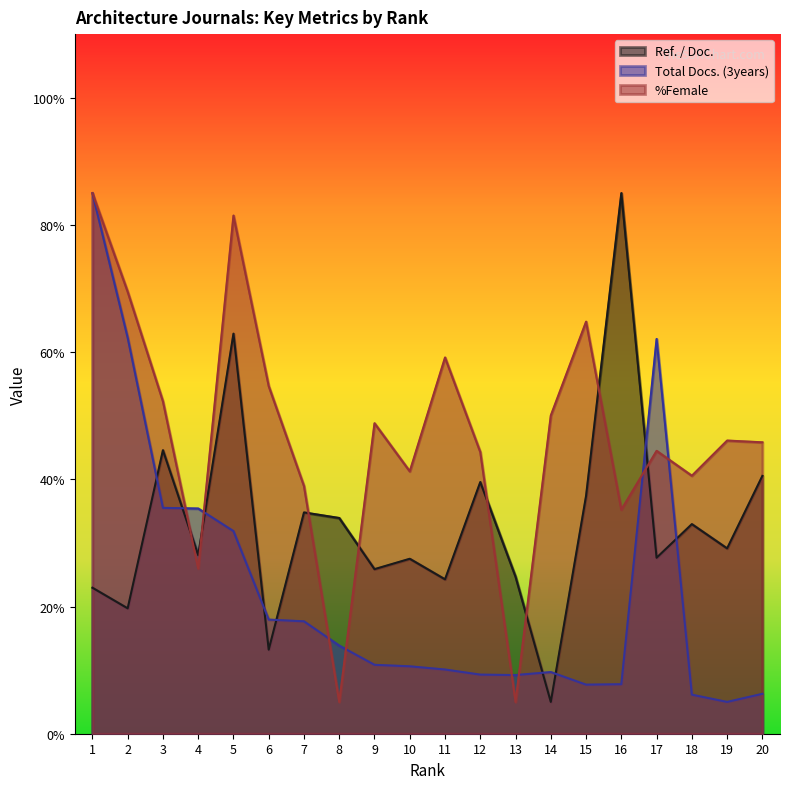

At which label does Total Docs. (3years) reach its peak?

1